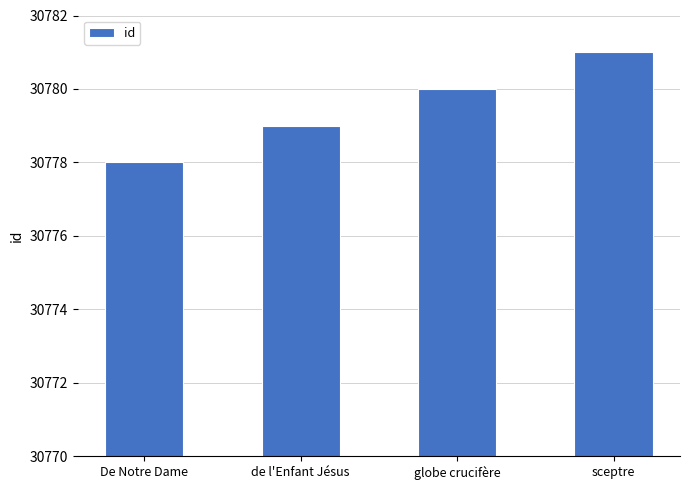

Rank the categories by value from lowest to highest.

De Notre Dame, de l'Enfant Jésus, globe crucifère, sceptre